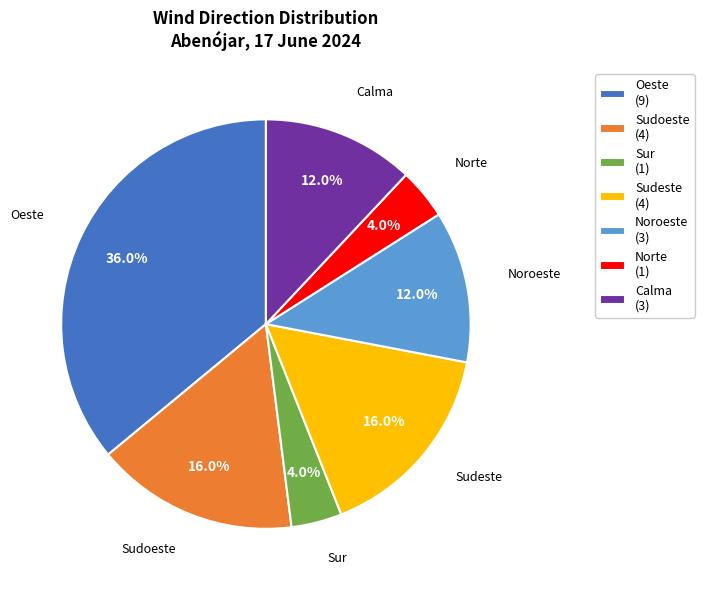

To the nearest percent, what percentage of the pie is Oeste?

36%